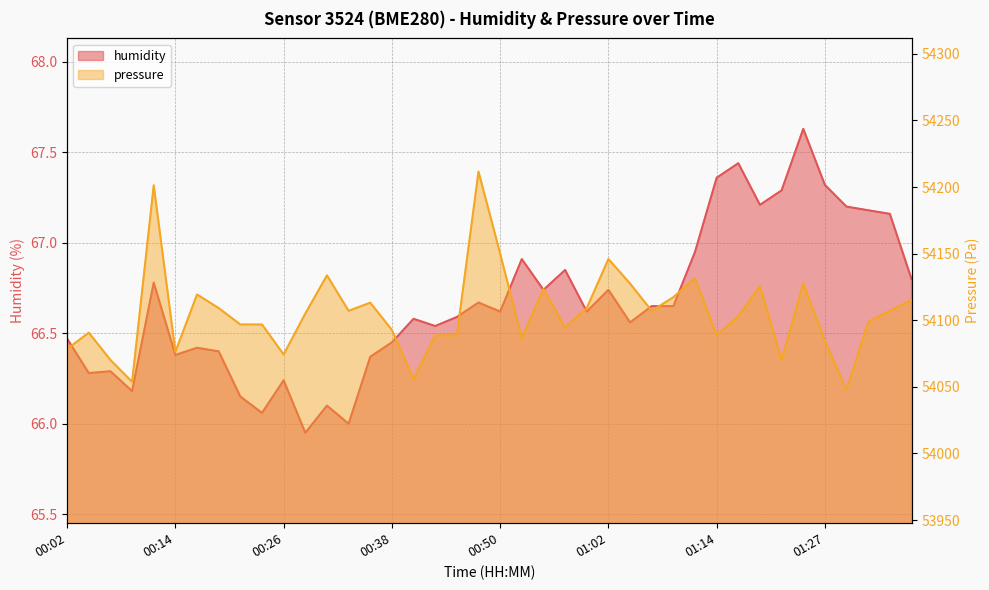

Is it true that pressure equals 54125.5 at 01:19?

True